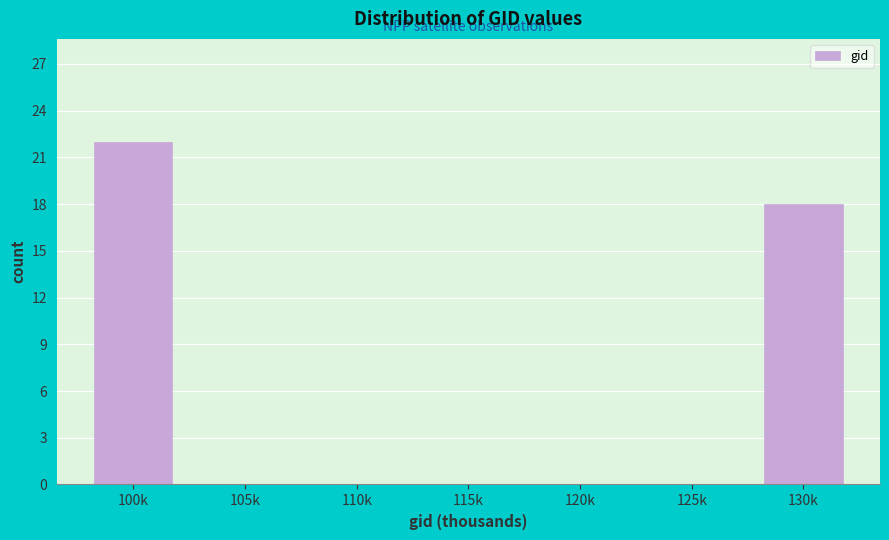

Reading left to right, extract all data points from this chart.

100k=22	105k=0	110k=0	115k=0	120k=0	125k=0	130k=18